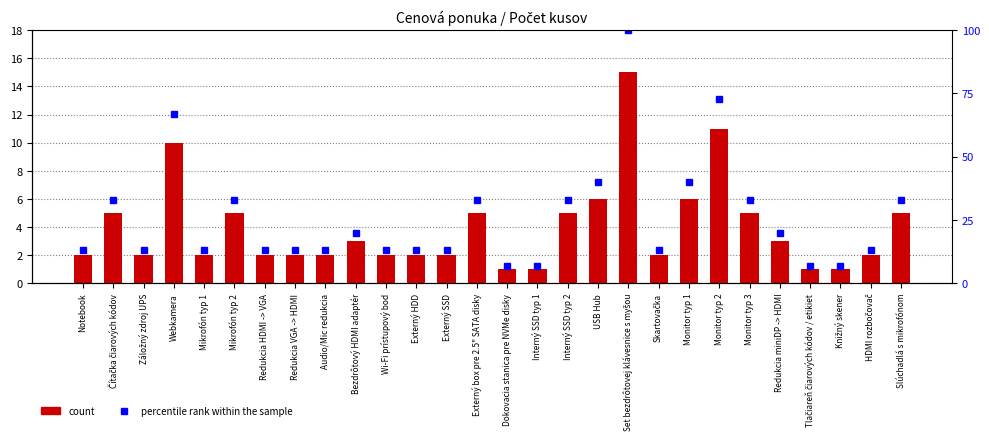

Which series has the largest total across all categories?

percentile rank within the sample